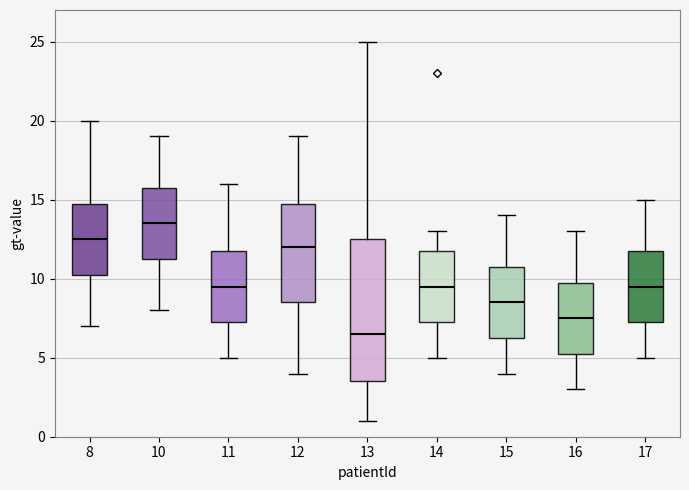

Which box has the highest median line?

10